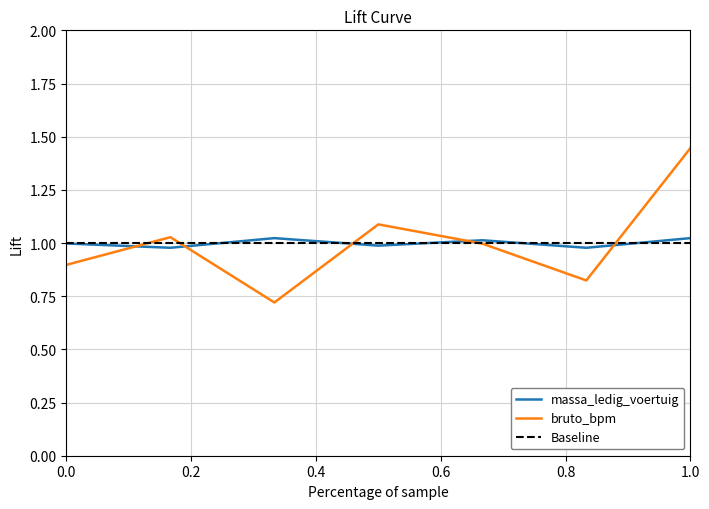

Which series has the widest spread of values?

bruto_bpm